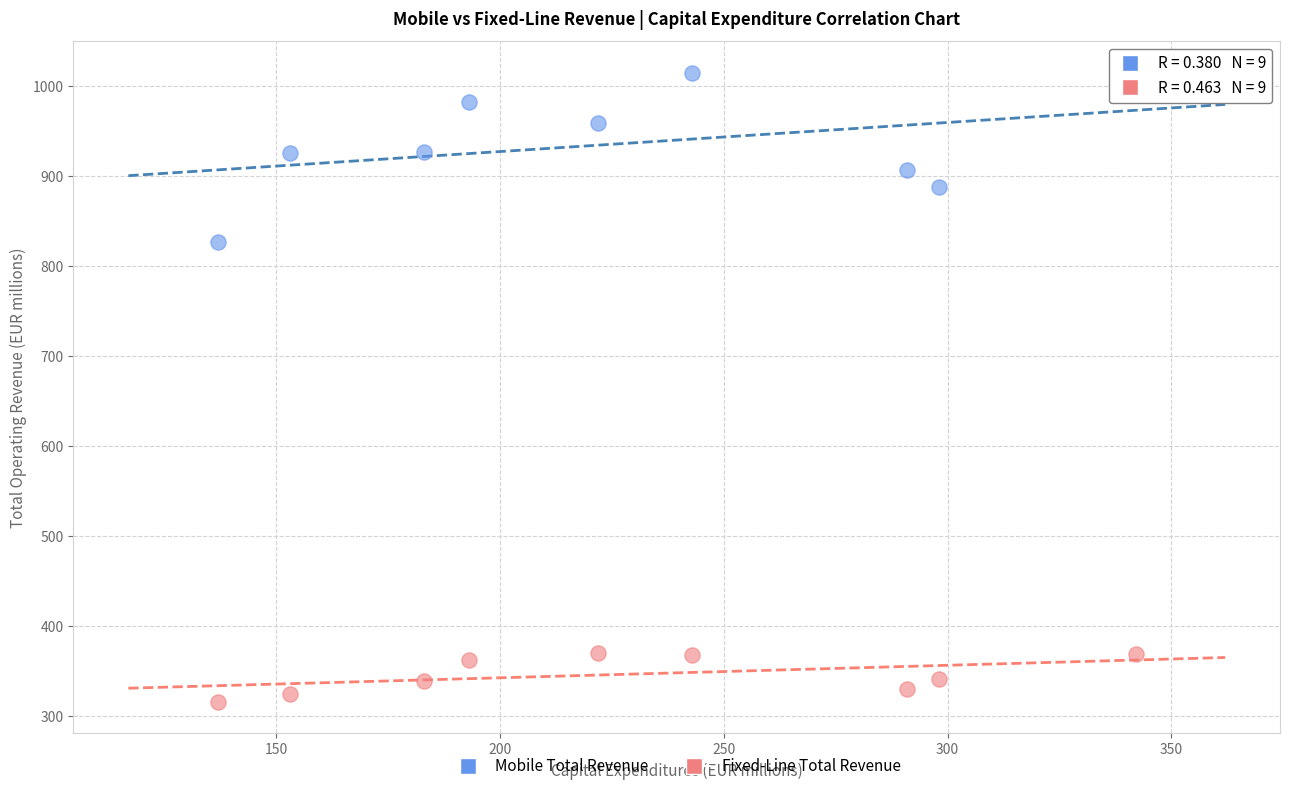

What are all the series names shown in the legend?

Mobile Total Revenue, Fixed-Line Total Revenue